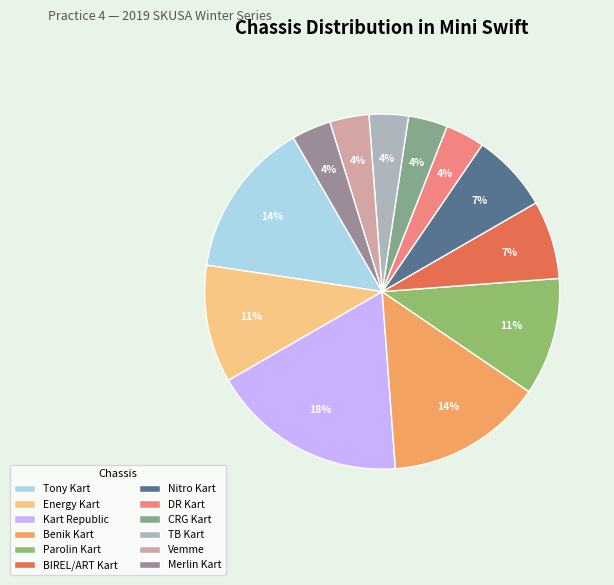

Count the number of slices in the pie.

12